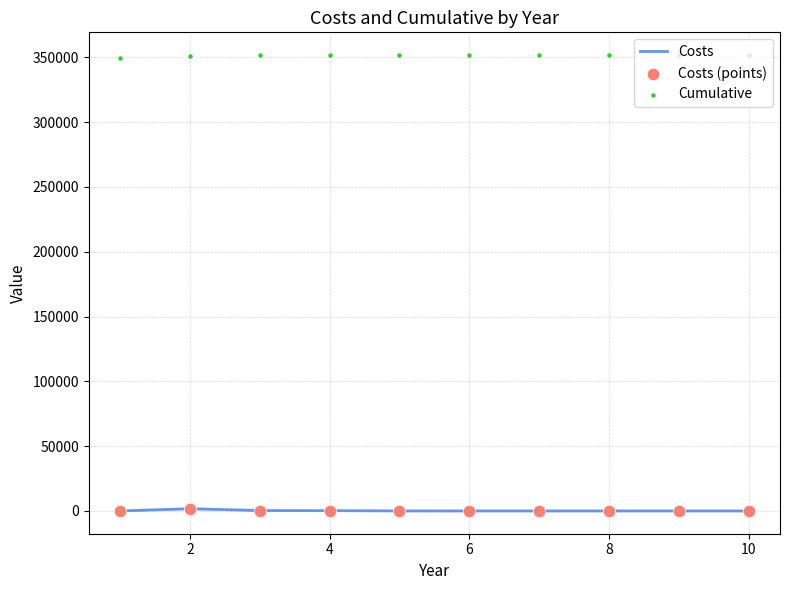

Which series reaches the maximum Y coordinate?

Cumulative